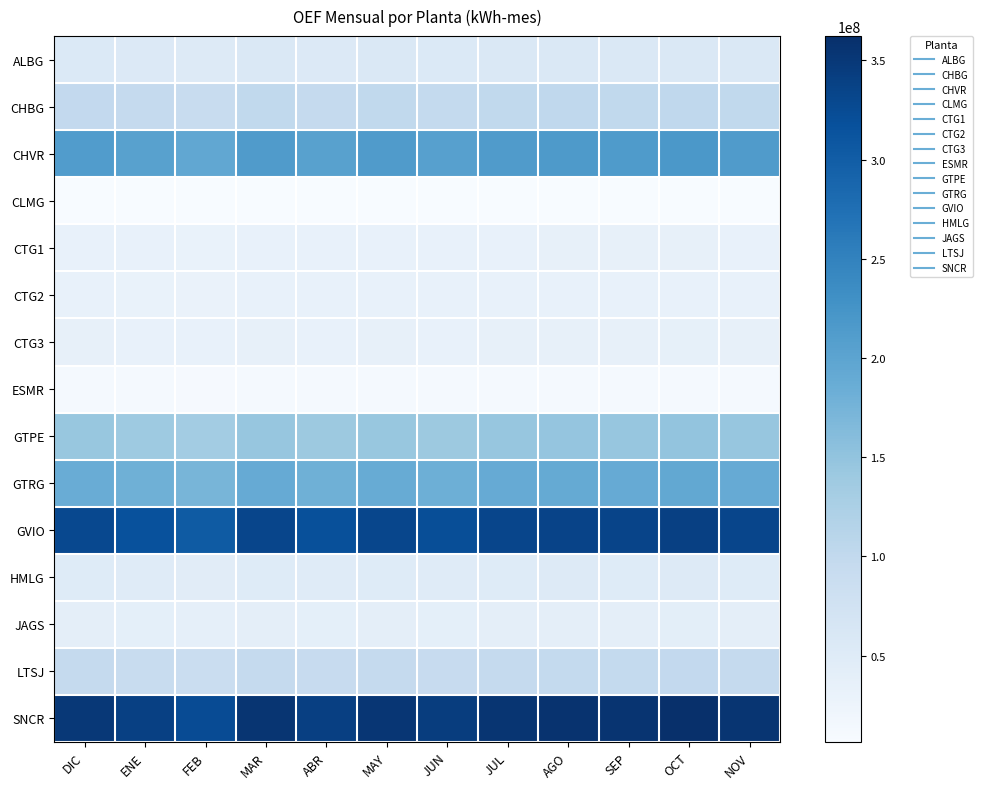

Between JUN and MAY, which is larger?

MAY